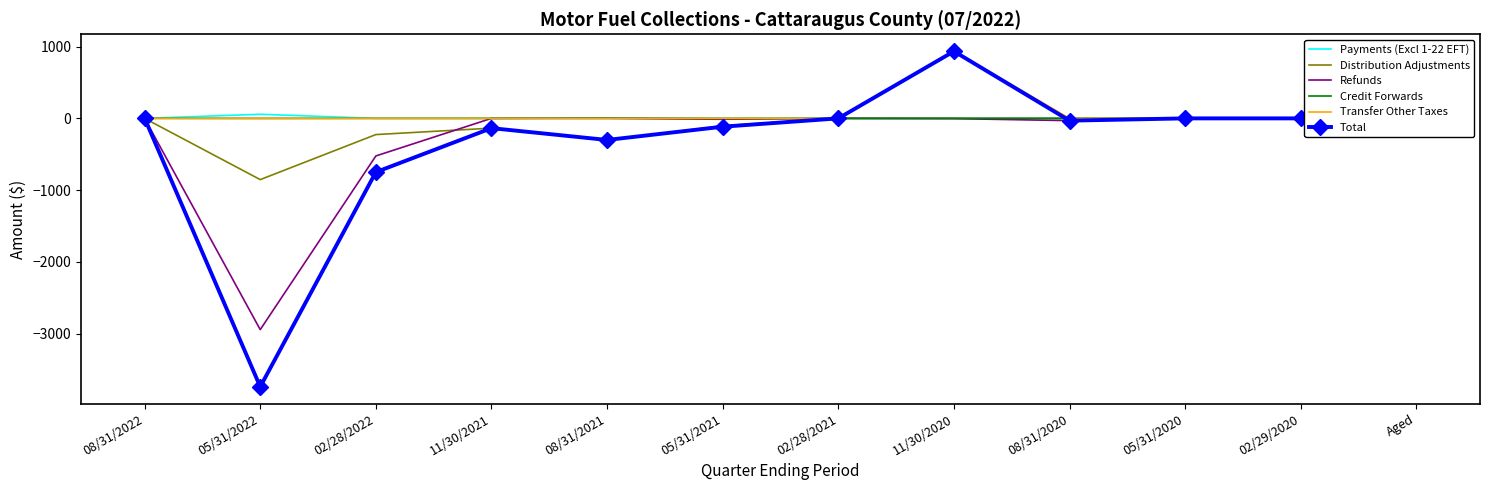

Reading left to right, transcribe all the data shown in this chart.

Payments (Excl 1-22 EFT): 08/31/2022=0.2	05/31/2022=57.3	02/28/2022=0.2	11/30/2021=0.0	08/31/2021=0.0	05/31/2021=0.0	02/28/2021=0.0	11/30/2020=0.0	08/31/2020=0.0	05/31/2020=0.0	02/29/2020=0.0	Aged=0.0
Distribution Adjustments: 08/31/2022=0.0	05/31/2022=-852.8	02/28/2022=-225.5	11/30/2021=-136.1	08/31/2021=-306.5	05/31/2021=-101.9	02/28/2021=0.0	11/30/2020=0.0	08/31/2020=0.0	05/31/2020=0.0	02/29/2020=0.0	Aged=-17.2
Refunds: 08/31/2022=0.0	05/31/2022=-2942.4	02/28/2022=-523.3	11/30/2021=0.0	08/31/2021=0.0	05/31/2021=-12.4	02/28/2021=0.0	11/30/2020=-3.3	08/31/2020=-31.4	05/31/2020=0.0	02/29/2020=0.0	Aged=0.0
Credit Forwards: 08/31/2022=0.6	05/31/2022=-0.6	02/28/2022=0.0	11/30/2021=0.0	08/31/2021=5.9	05/31/2021=-1.5	02/28/2021=0.0	11/30/2020=0.0	08/31/2020=0.0	05/31/2020=0.0	02/29/2020=0.0	Aged=0.0
Transfer Other Taxes: 08/31/2022=0.0	05/31/2022=0.0	02/28/2022=0.0	11/30/2021=0.0	08/31/2021=0.0	05/31/2021=0.0	02/28/2021=0.0	11/30/2020=937.4	08/31/2020=0.0	05/31/2020=0.0	02/29/2020=0.0	Aged=0.0
Total: 08/31/2022=0.8	05/31/2022=-3738.5	02/28/2022=-748.6	11/30/2021=-136.1	08/31/2021=-300.6	05/31/2021=-115.8	02/28/2021=0.0	11/30/2020=934.1	08/31/2020=-31.4	05/31/2020=0.0	02/29/2020=0.0	Aged=118.1